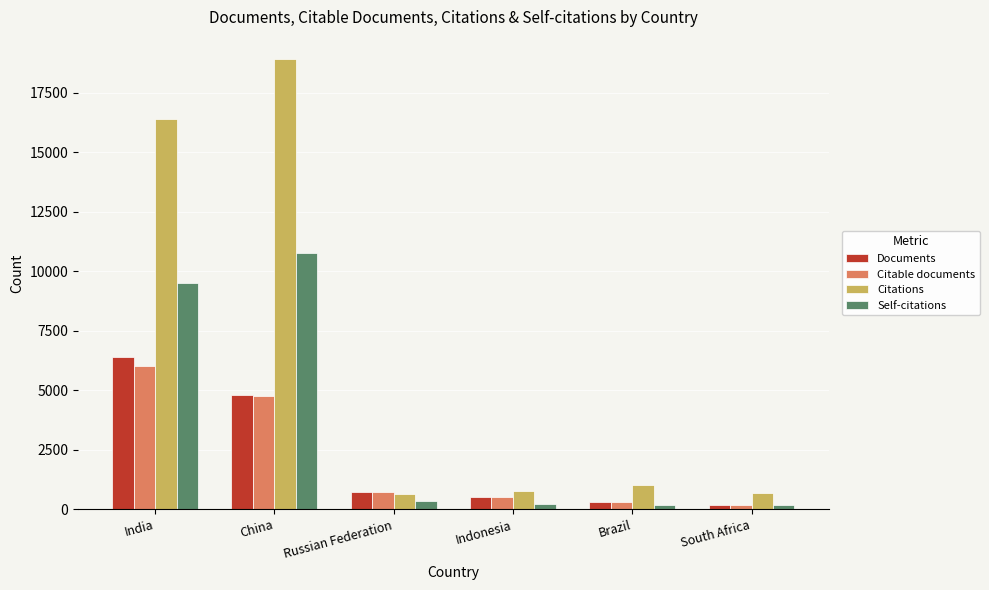

What is the maximum value shown in the chart?

18903